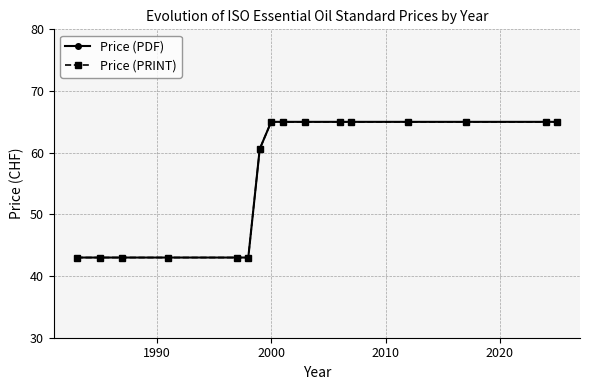

Is this an area chart (filled region under the line)?

No